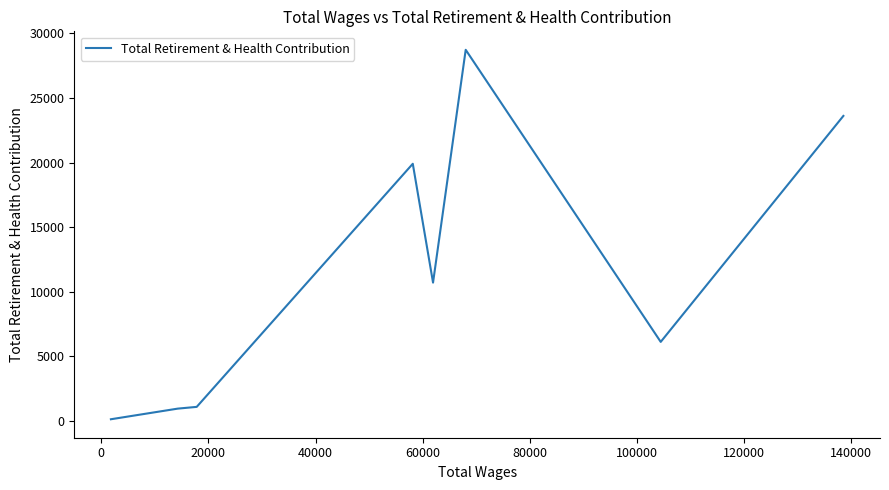

What is the average value?

11410